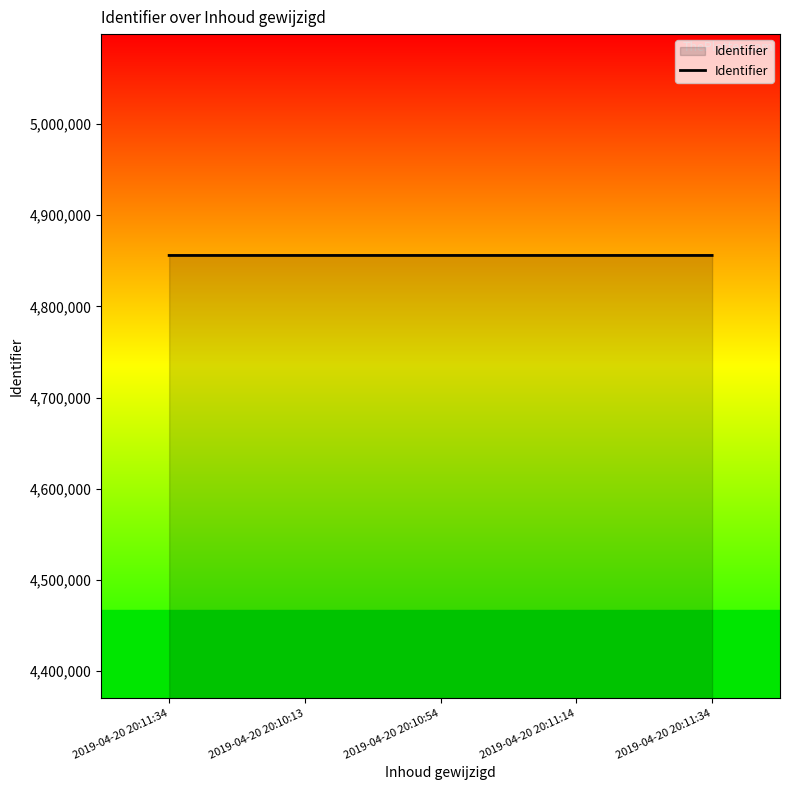

Does the chart display data point markers on the line(s)?

No